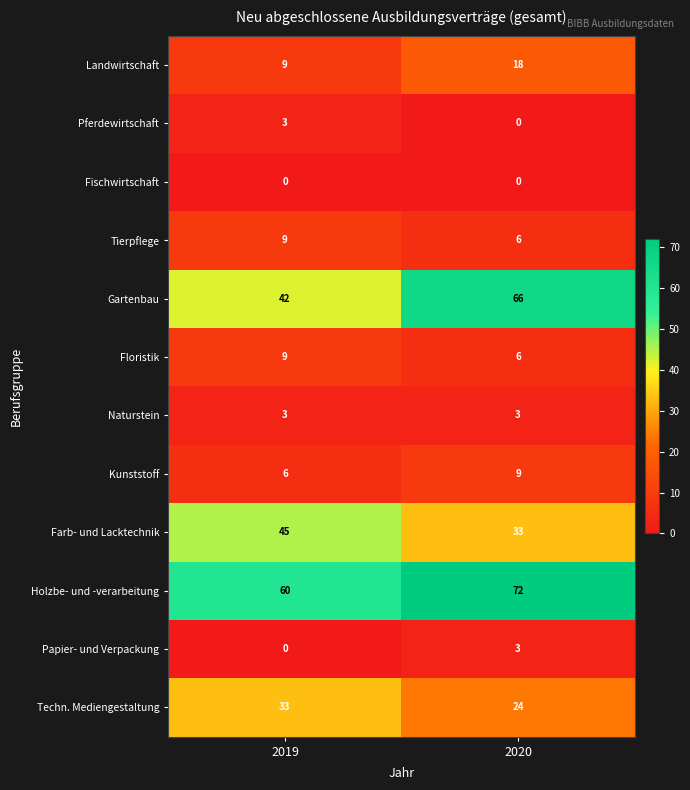

Is the value of Kunststoff at 2019 greater than the value of Techn. Mediengestaltung at 2019?

No